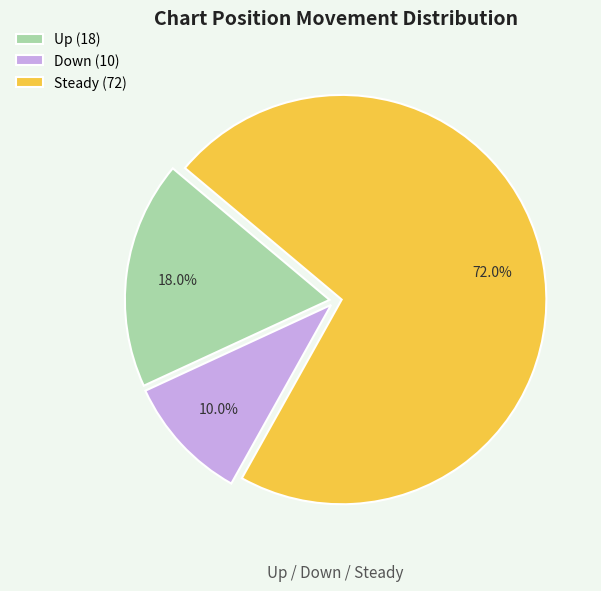

Which slice represents more than half of the pie?

Steady (72)